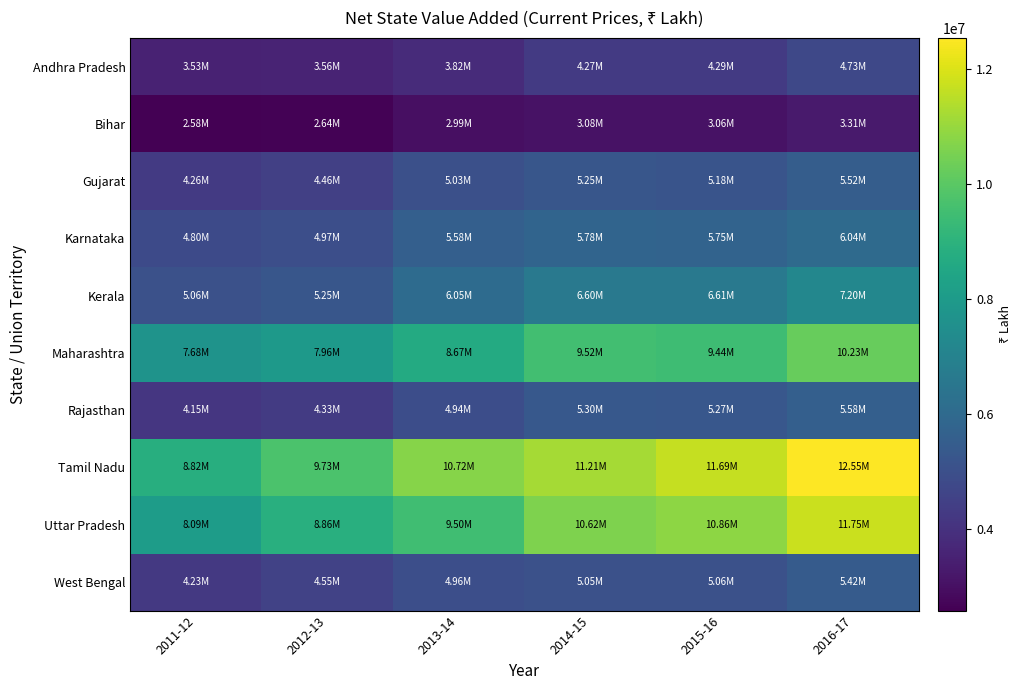

What is the spread (max minus min) of values at 2013-14?

7727861